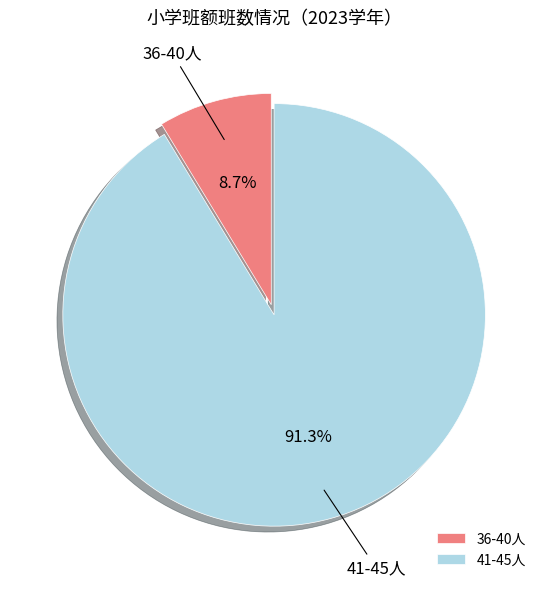

What is the smallest slice in the pie chart?

36-40人